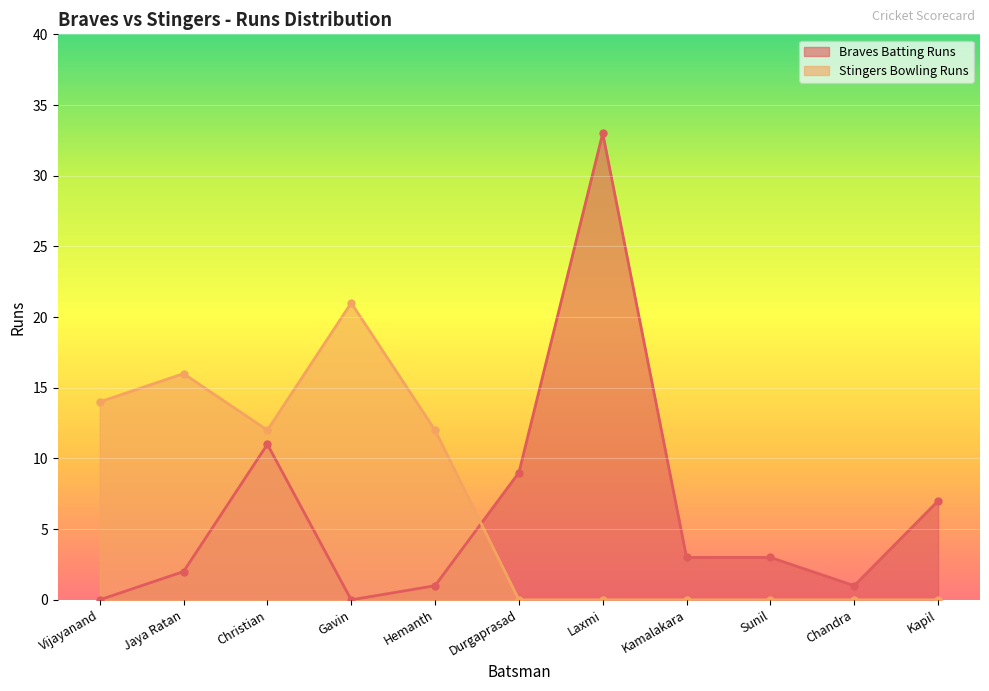

True or false: Braves Batting Runs has a value of 22 at Vijayanand.

False